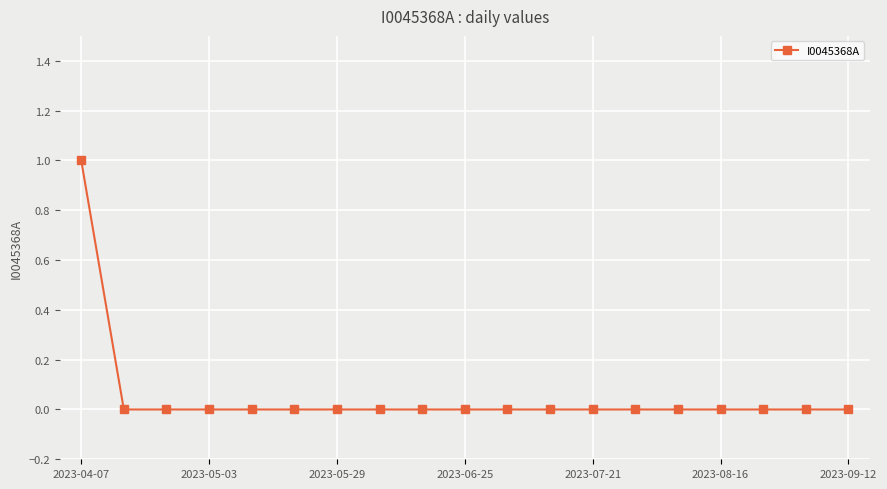

How many lines are shown in the chart?

1